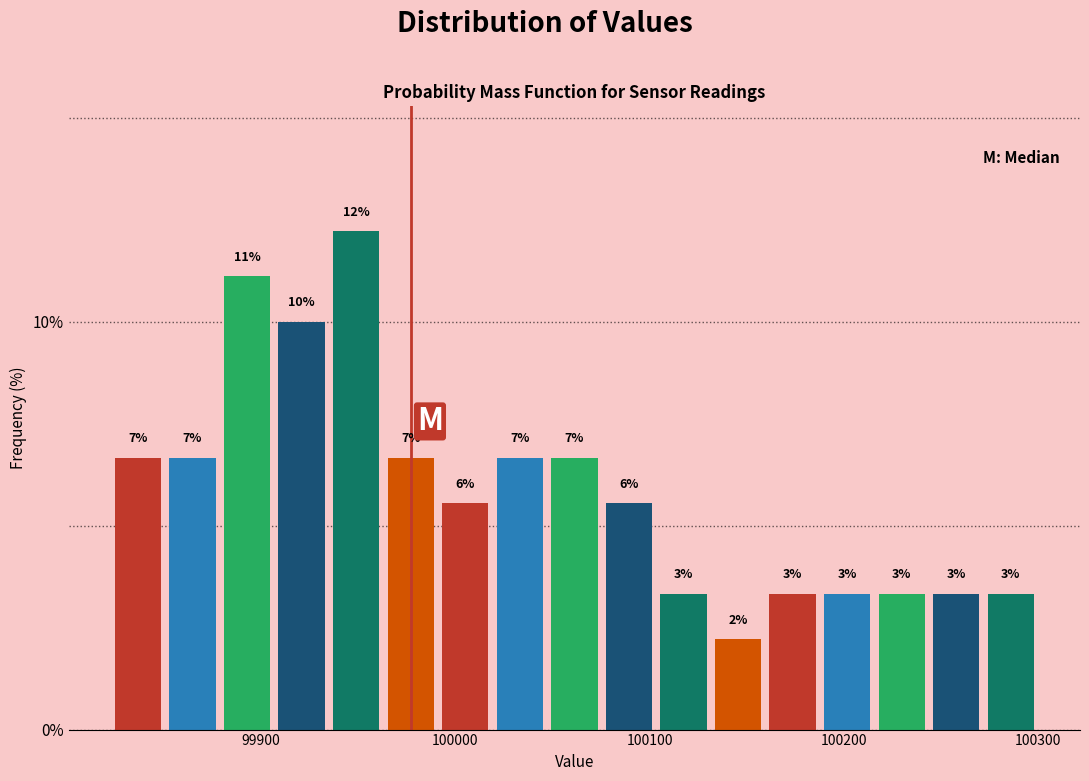

Around what value on the x-axis is the tallest bar? Give the approximate position of its centre, as read against the axis.

99950